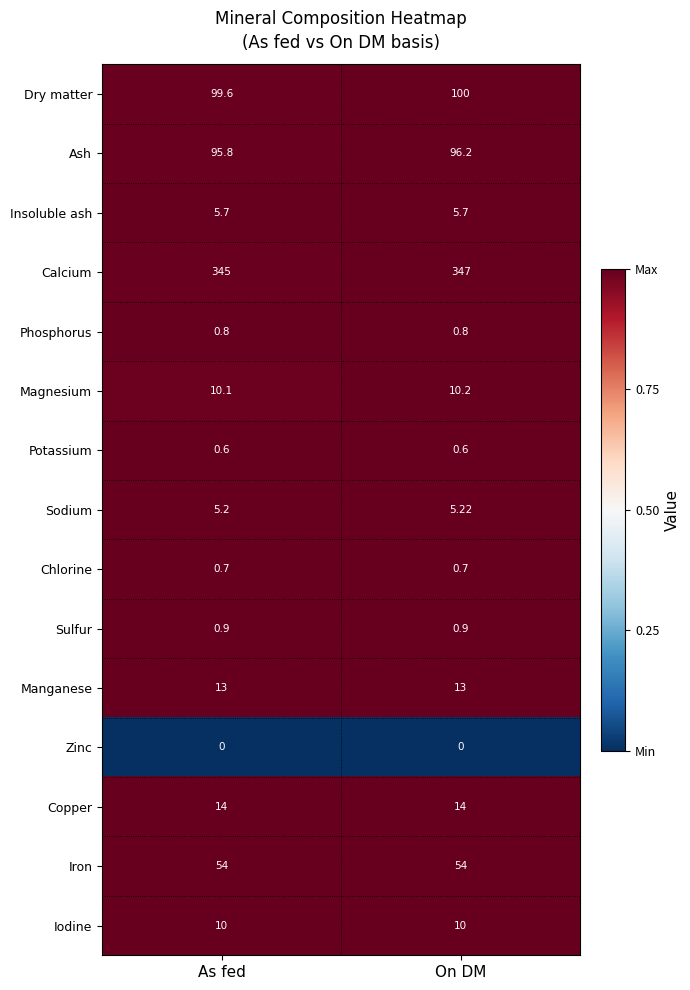

At On DM, list the series in order from smallest to largest.

Zinc, Potassium, Chlorine, Phosphorus, Sulfur, Sodium, Insoluble ash, Iodine, Magnesium, Manganese, Copper, Iron, Ash, Dry matter, Calcium